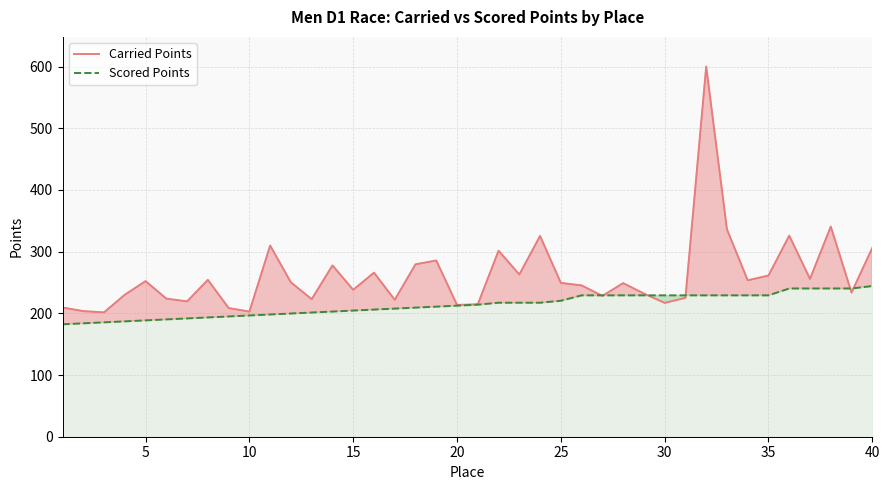

The value of Carried Points at 5 is 252.2. True or false?

True